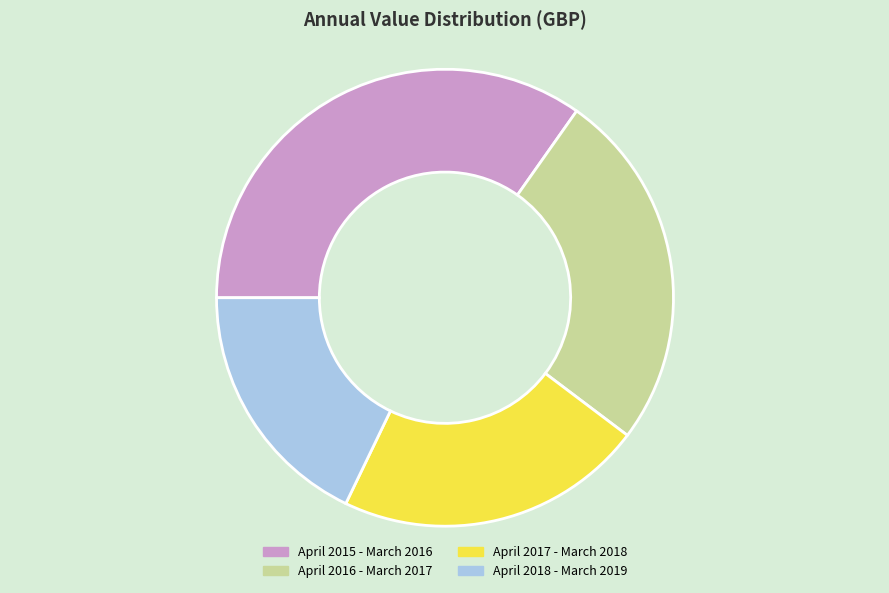

Approximately how many times larger is the value at April 2016 - March 2017 compared to April 2017 - March 2018?

1.2